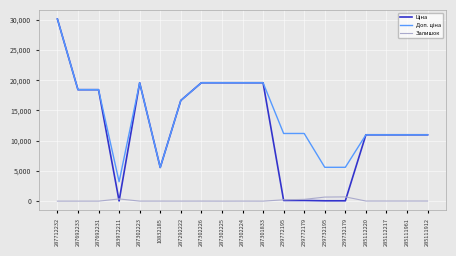

What is the spread (max minus min) of values at 287301833?

19564.9